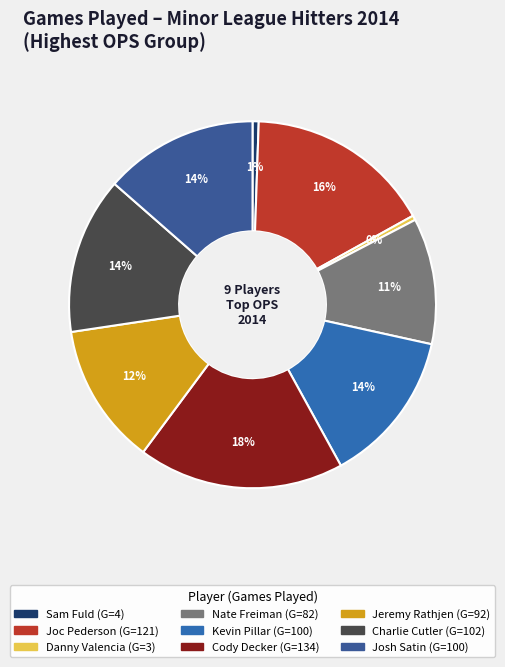

What is the largest slice in the pie chart?

Cody Decker